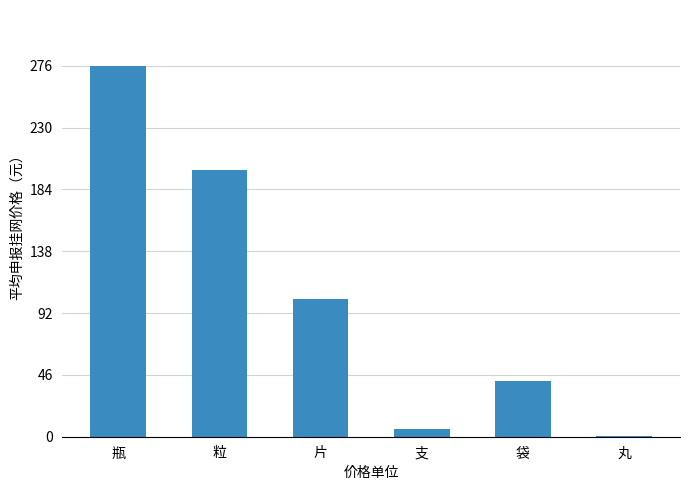

The value at 袋 is 41.2. True or false?

True